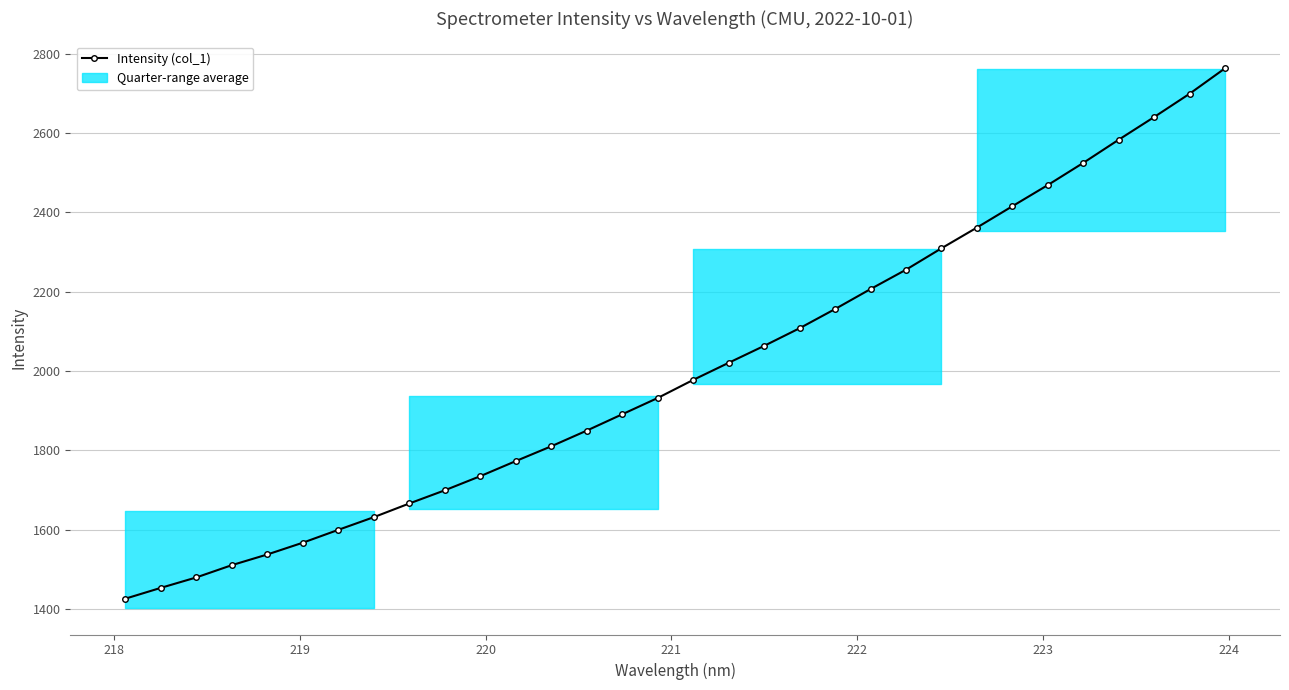

True or false: there are more than 2 points higher than both neighbors.

False